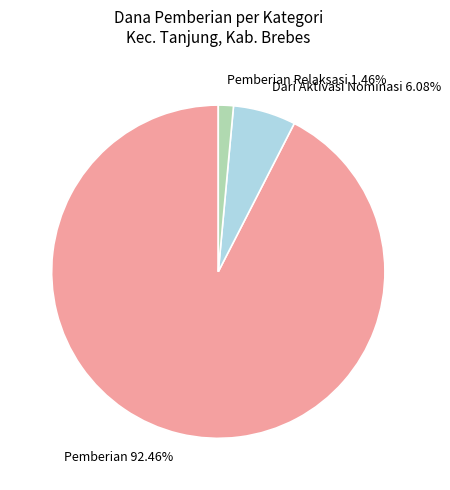

Rank the categories by value from highest to lowest.

Pemberian, Dari Aktivasi Nominasi, Pemberian Relaksasi